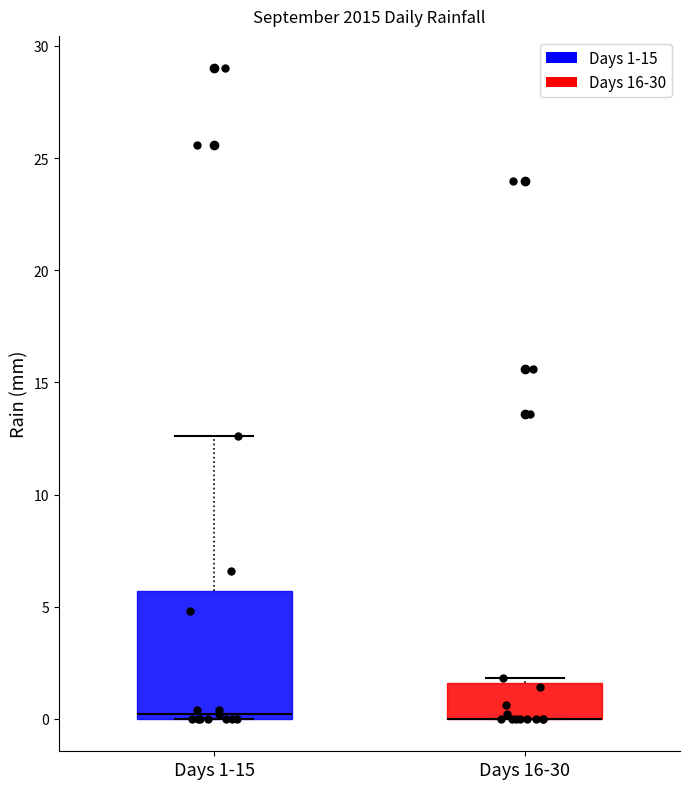

Reading left to right, transcribe this box plot: for each box, give where its median line is, the range the box spans, and where its two whiskers end, as read against the y-axis. The values are not printed on the chart, so give them approximately, as read against the axis.

Days 1-15: median 0.0 (just above the box's lower edge), box 0.0 to 5.5, whiskers 0.0 to 12.5
Days 16-30: median 0.0 (drawn on the box's lower edge), box 0.0 to 1.5, whiskers 0.0 to 2.0